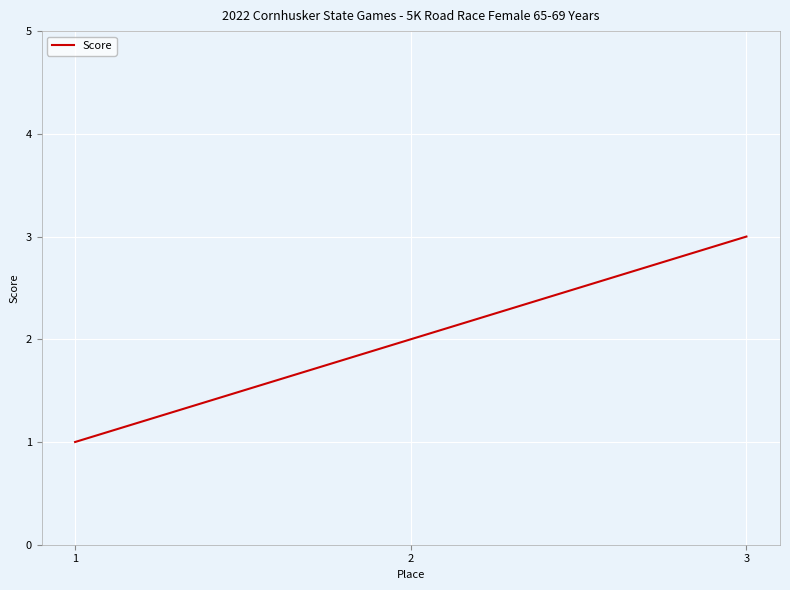

What is the sum of all values?

6